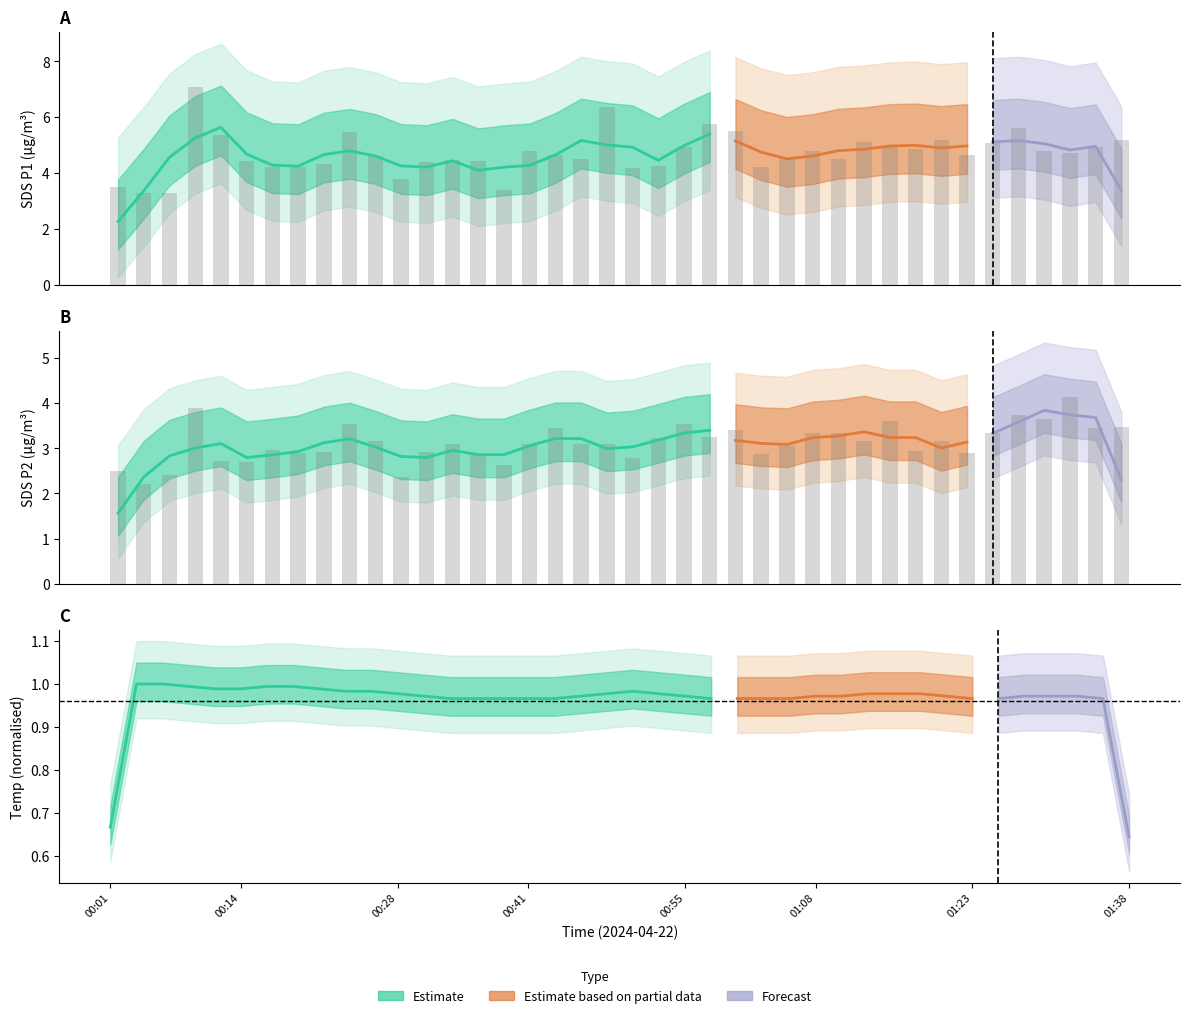

Are the bars horizontal?

No